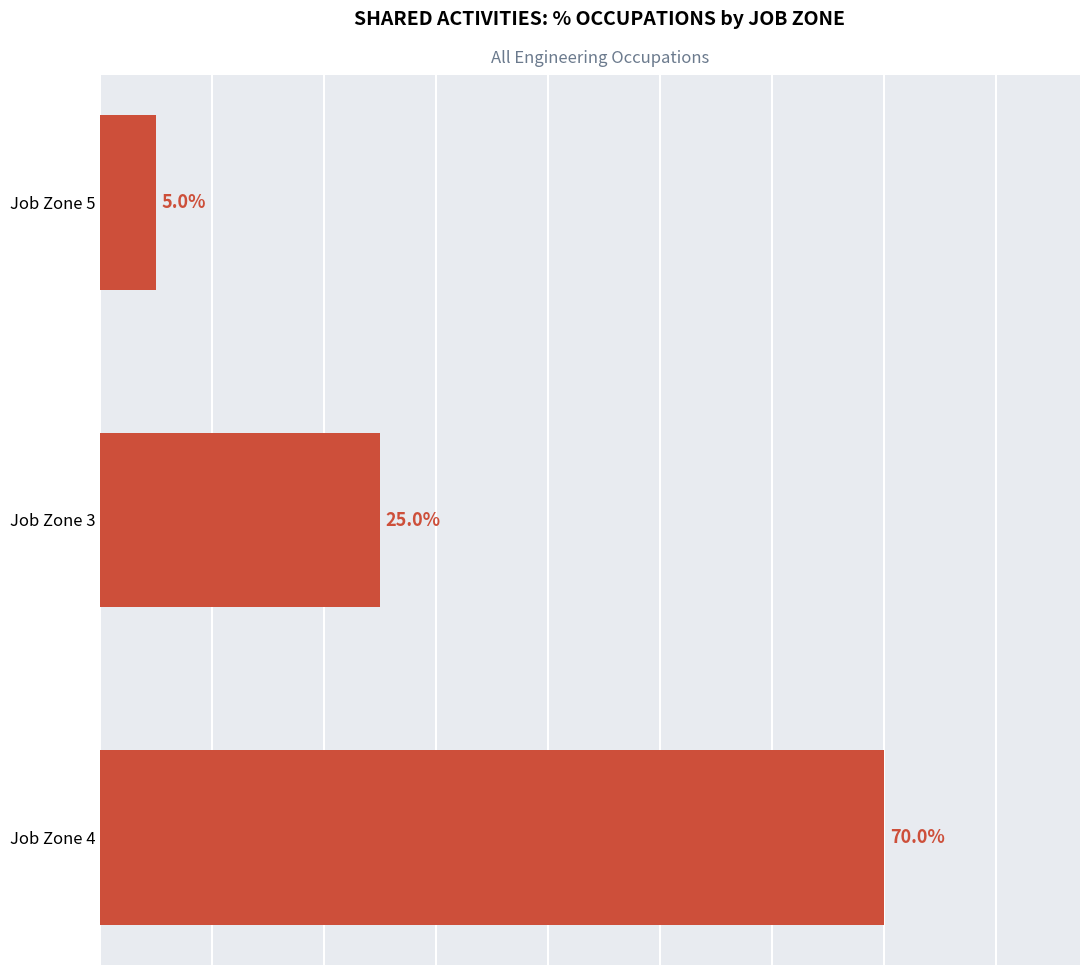

List the labels in order of value, smallest first.

Job Zone 5, Job Zone 3, Job Zone 4